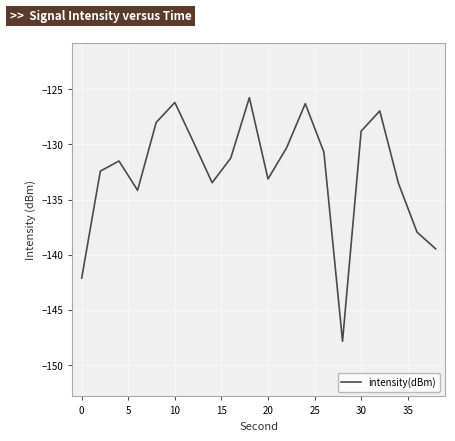

What is the difference between the maximum and minimum values?

22.1